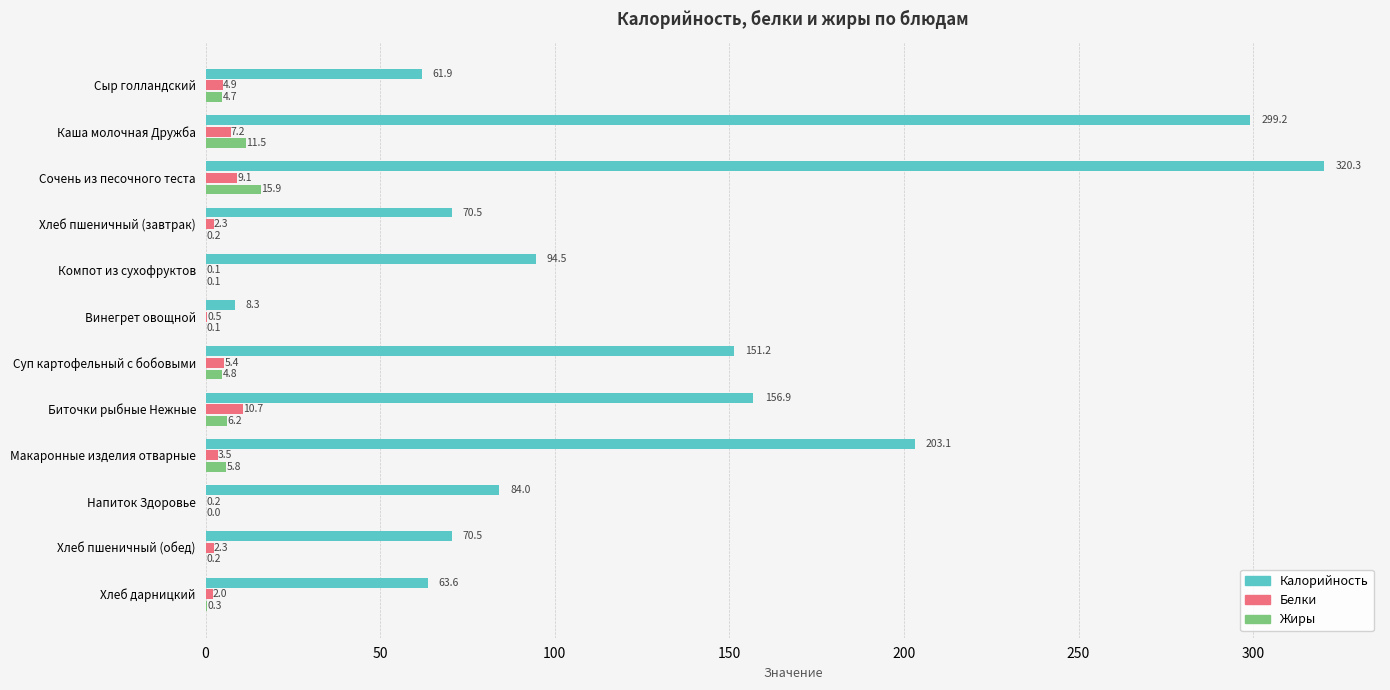

Read the Белки value at Макаронные изделия отварные.

3.5